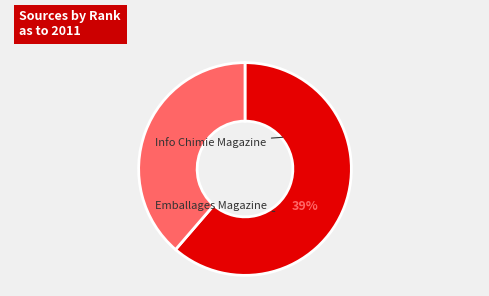

Does Info Chimie Magazine account for over 50% of the chart?

Yes